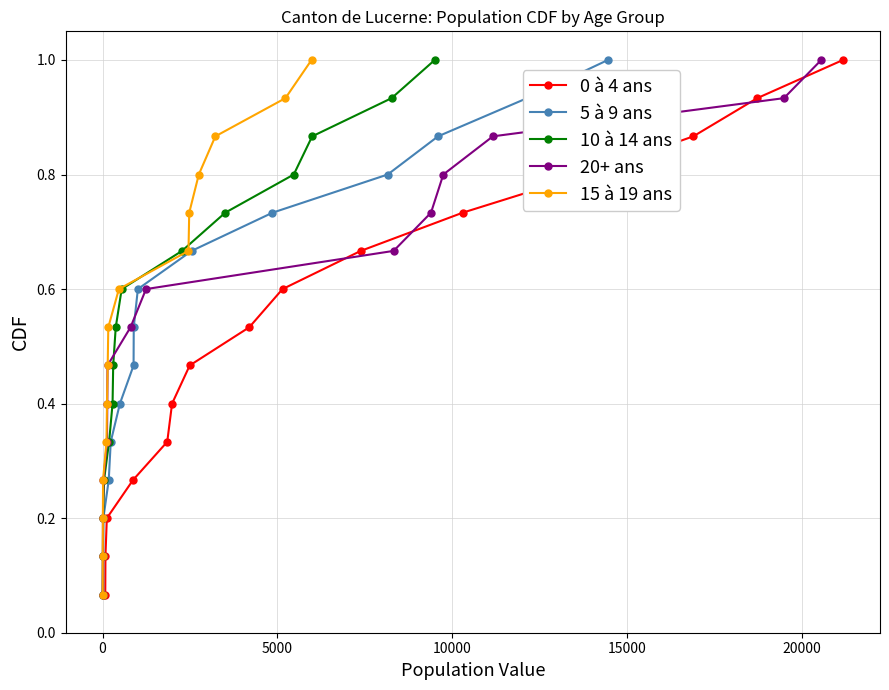

What is the maximum value for 0 à 4 ans?

1.0